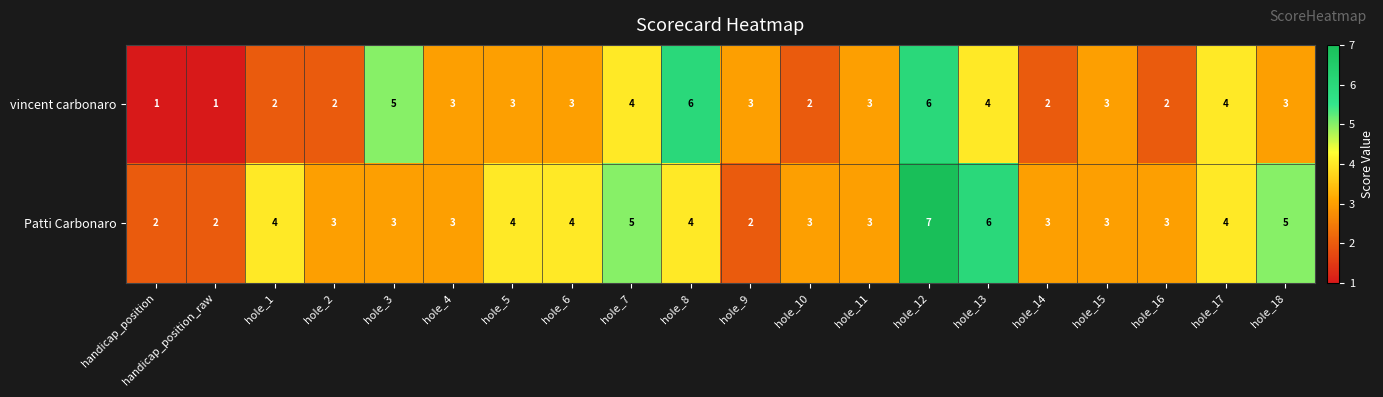

What is the total value across all series at handicap_position?

3